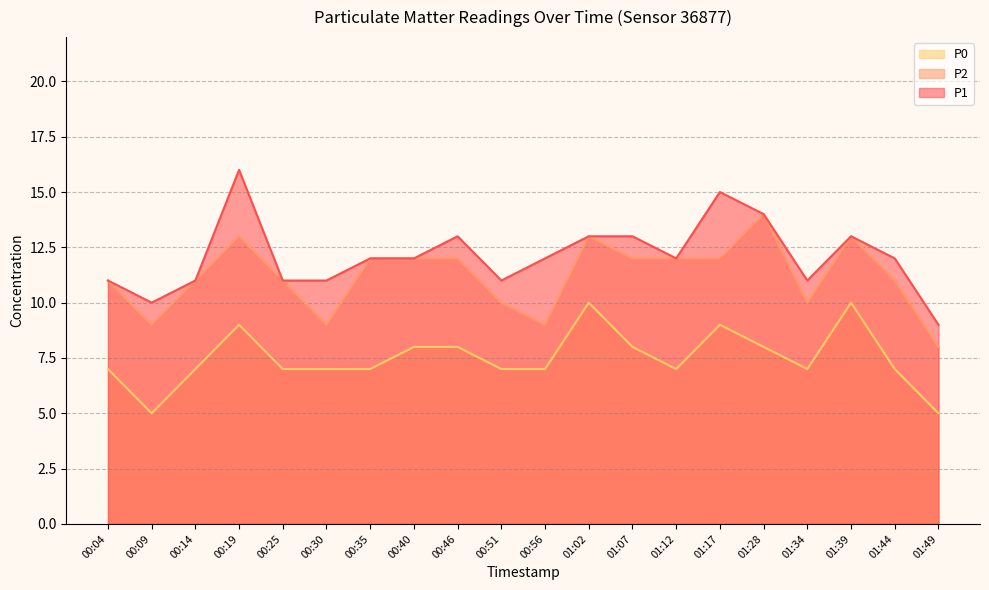

True or false: P1 and P0 intersect in this chart.

False